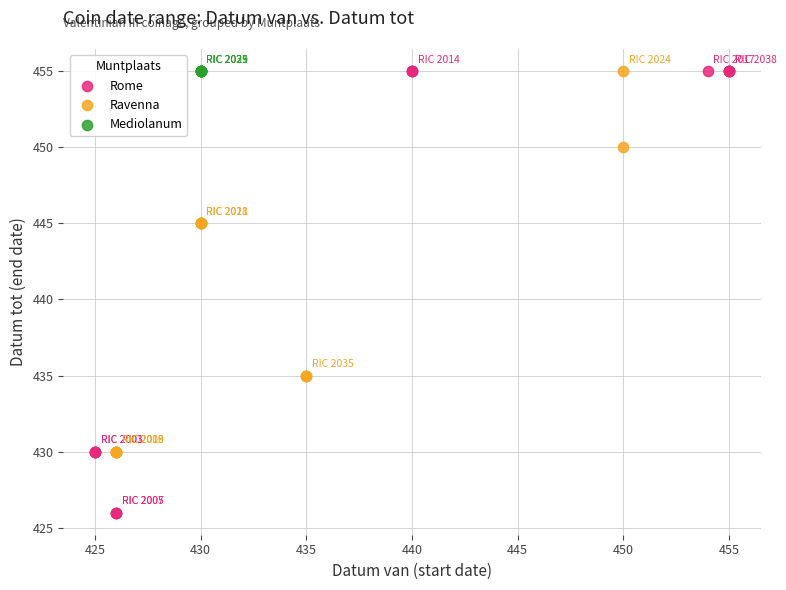

What are all the series names shown in the legend?

Rome, Ravenna, Mediolanum